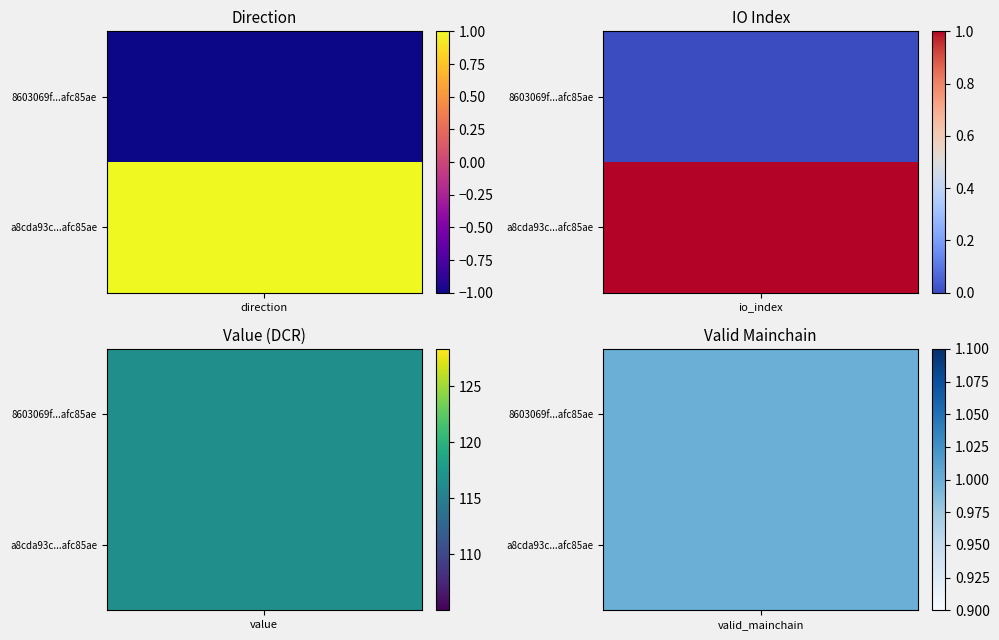

How many values in the 8603069f6532c0fe3ac516d65b661868afc85ae series exceed 1?

1